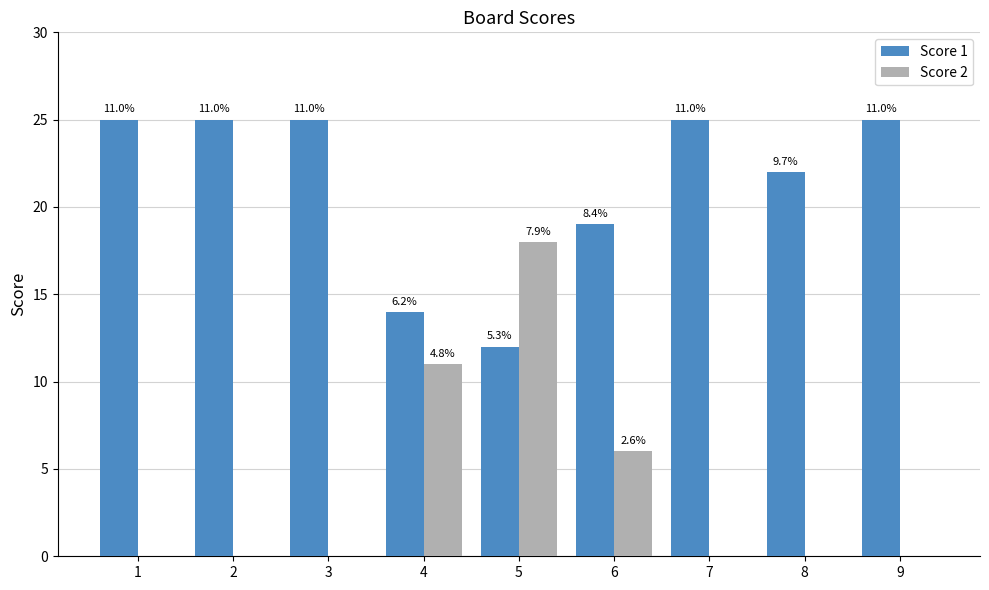

What are all the series names shown in the legend?

Score 1, Score 2